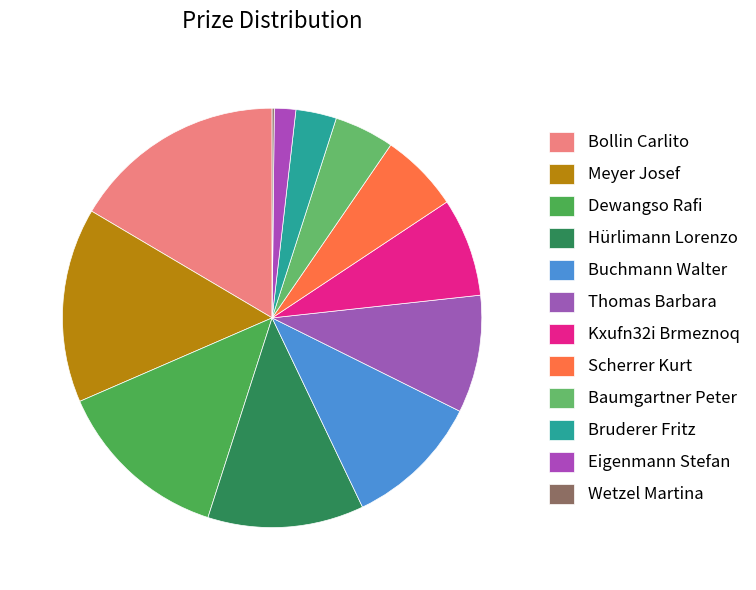

The Wetzel Martina slice represents 0% of the pie. True or false?

True